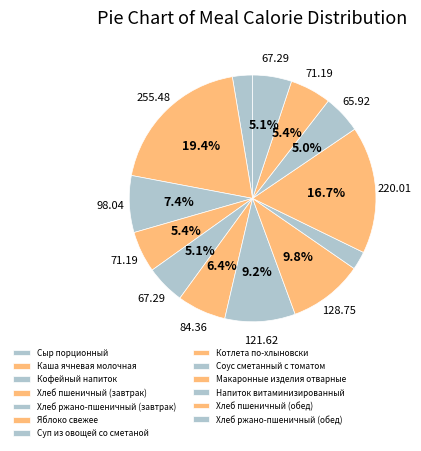

Which category has the biggest portion of the pie?

Каша ячневая молочная